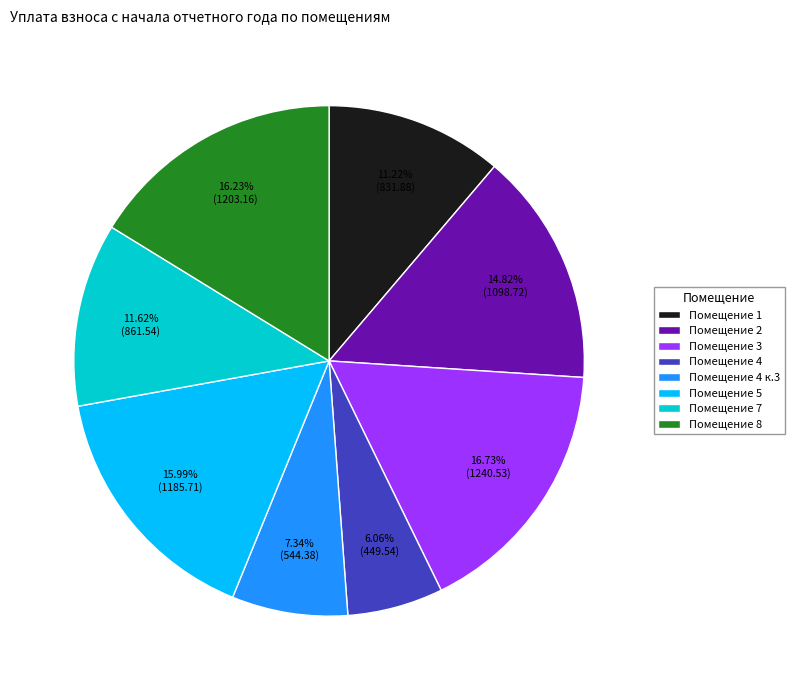

Approximately how many times larger is the value at Помещение 1 compared to Помещение 8?

0.7